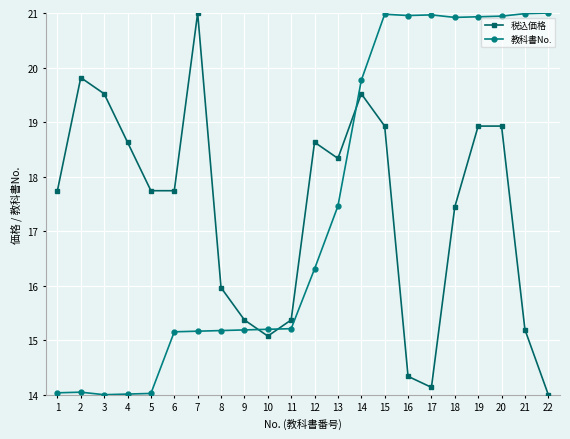

True or false: 税込価格 has more than 2 interior local peaks.

True